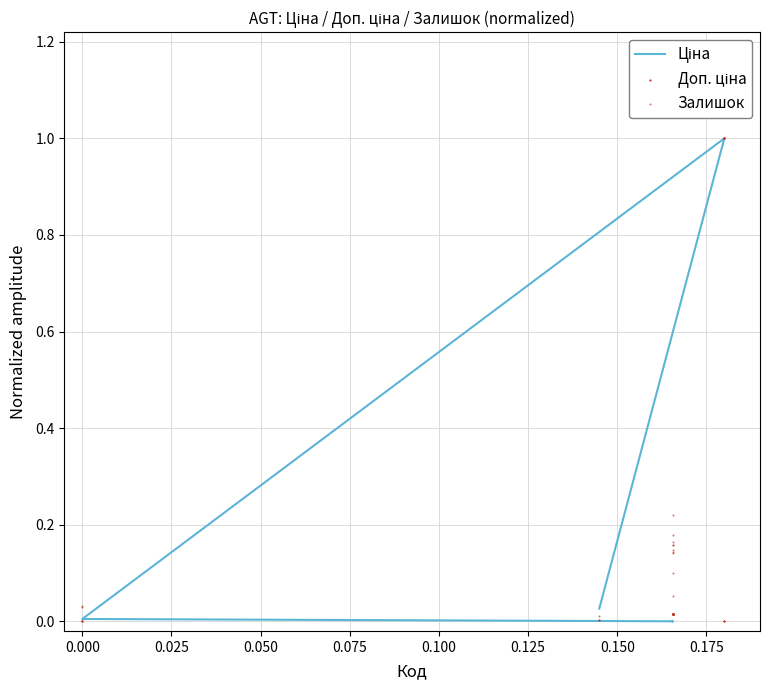

Which series reaches the minimum Y coordinate?

Ціна